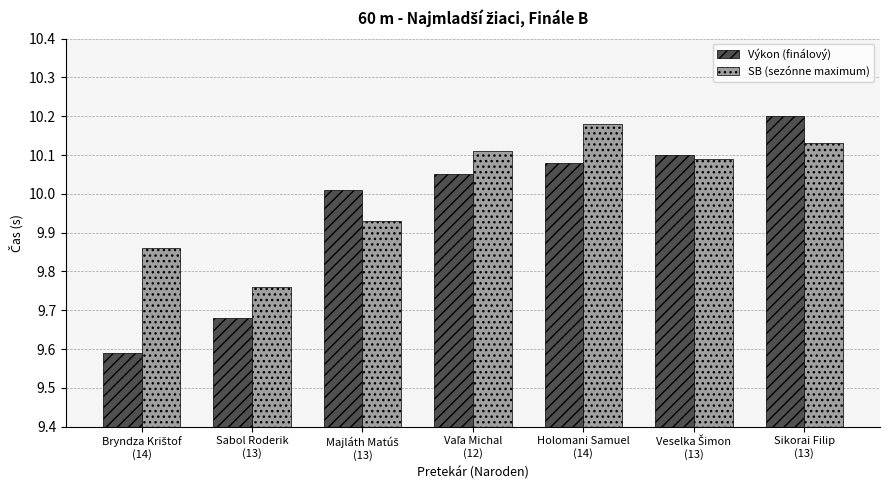

What is the label of the 6th bar from the right?

Sabol Roderik
(13)